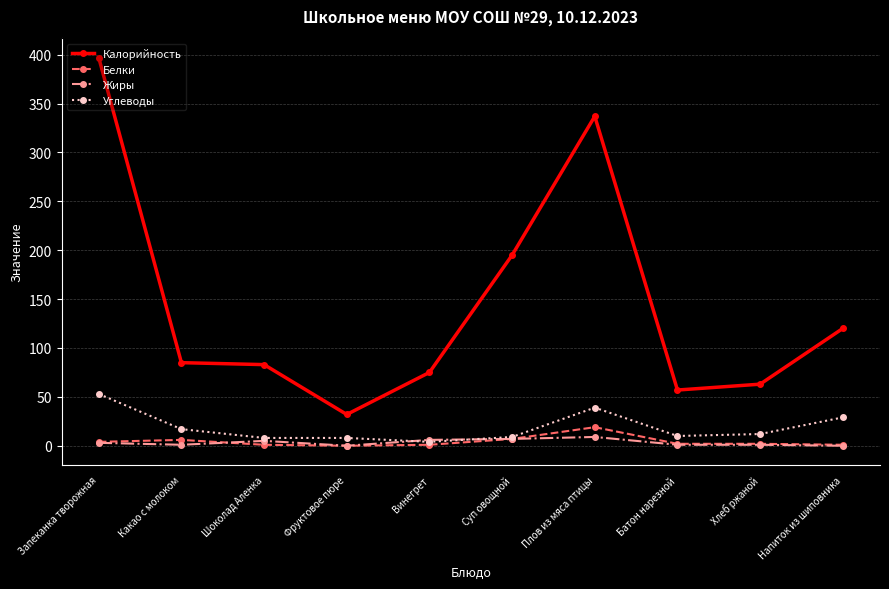

The value of Калорийность at Суп овощной is 195. True or false?

True